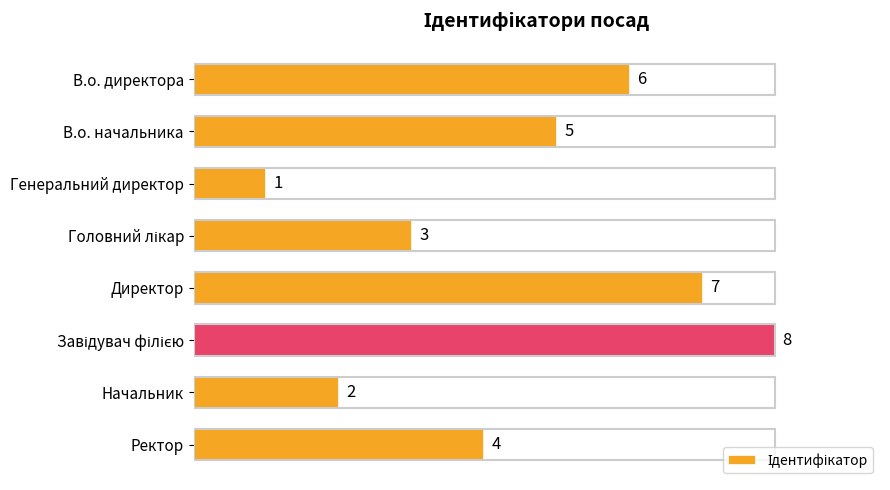

Which label corresponds to the smallest value in the chart?

Генеральний директор